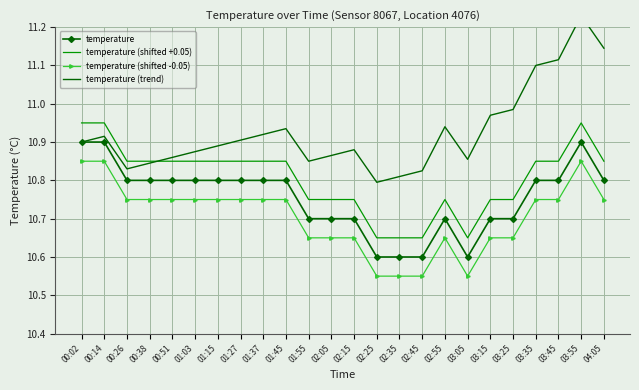

Is this an area chart (filled region under the line)?

No